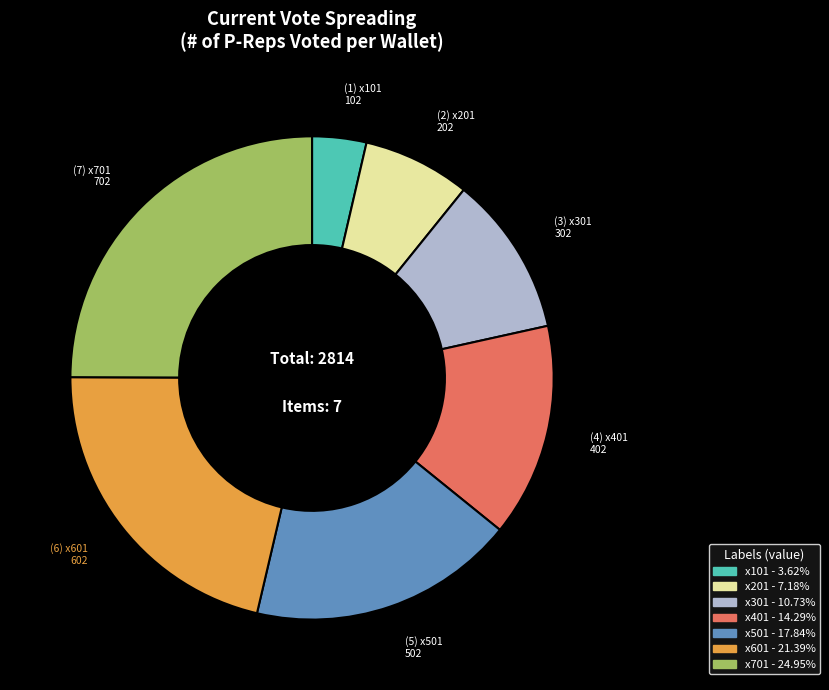

Is it true that x401 is 14% of the pie?

True